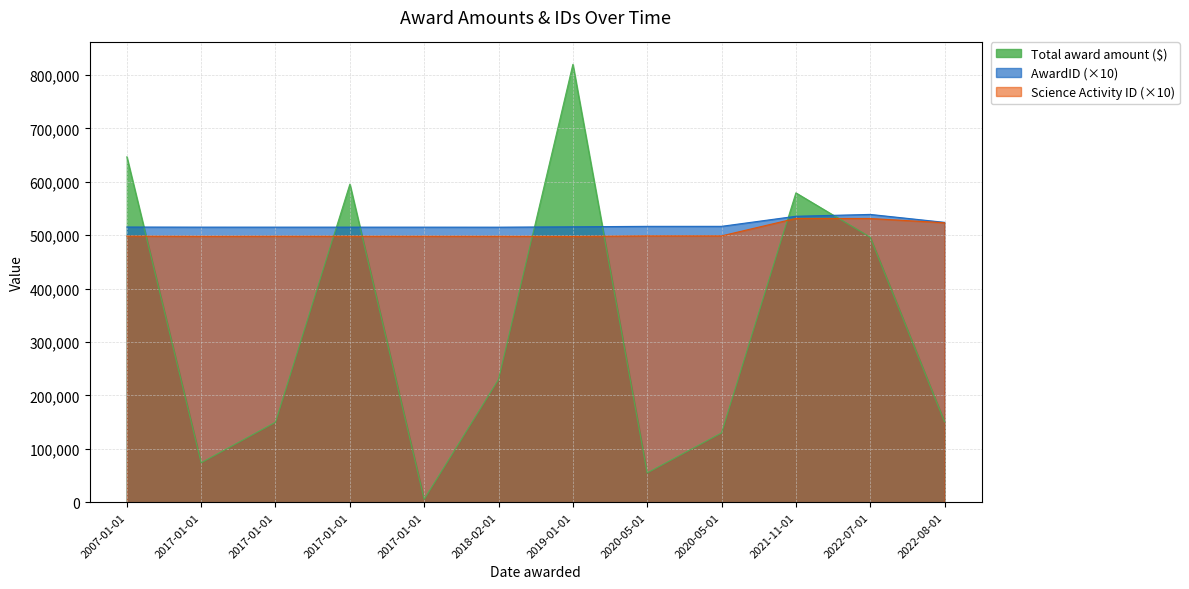

What is the approximate value of Total award amount ($) at 2018-02-01?

229876